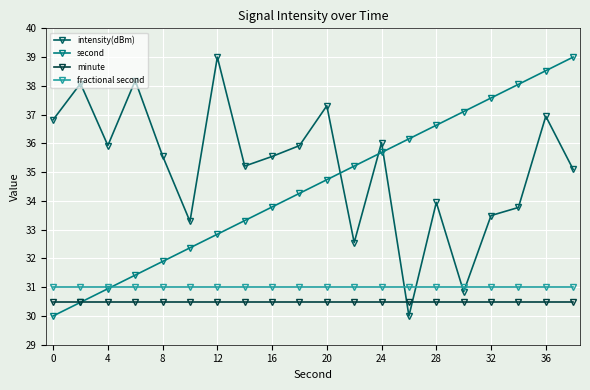

How many intersections are there between intensity(dBm) and second?

3